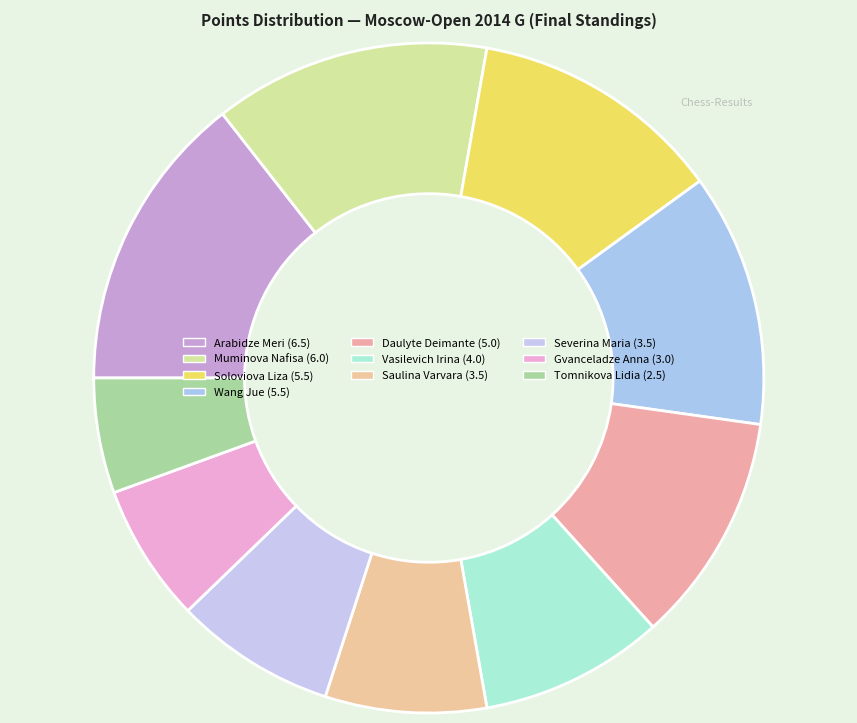

Combined, do Wang Jue and Severina Maria account for over 50%?

No